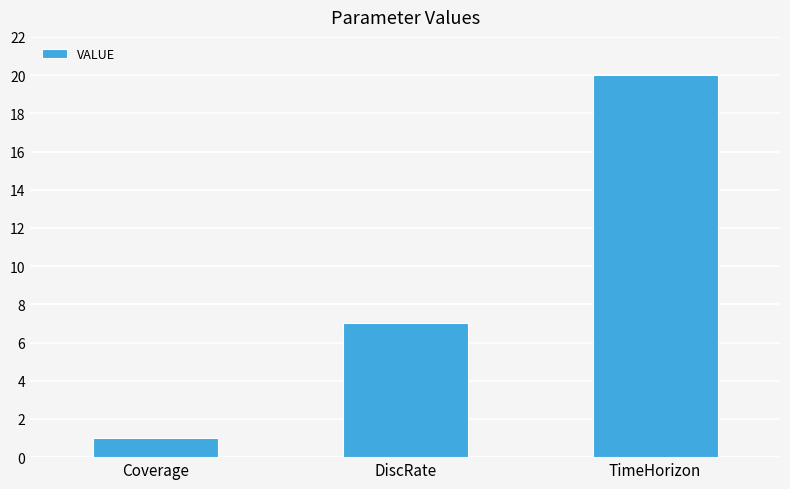

Reading left to right, transcribe all the data shown in this chart.

1	7	20